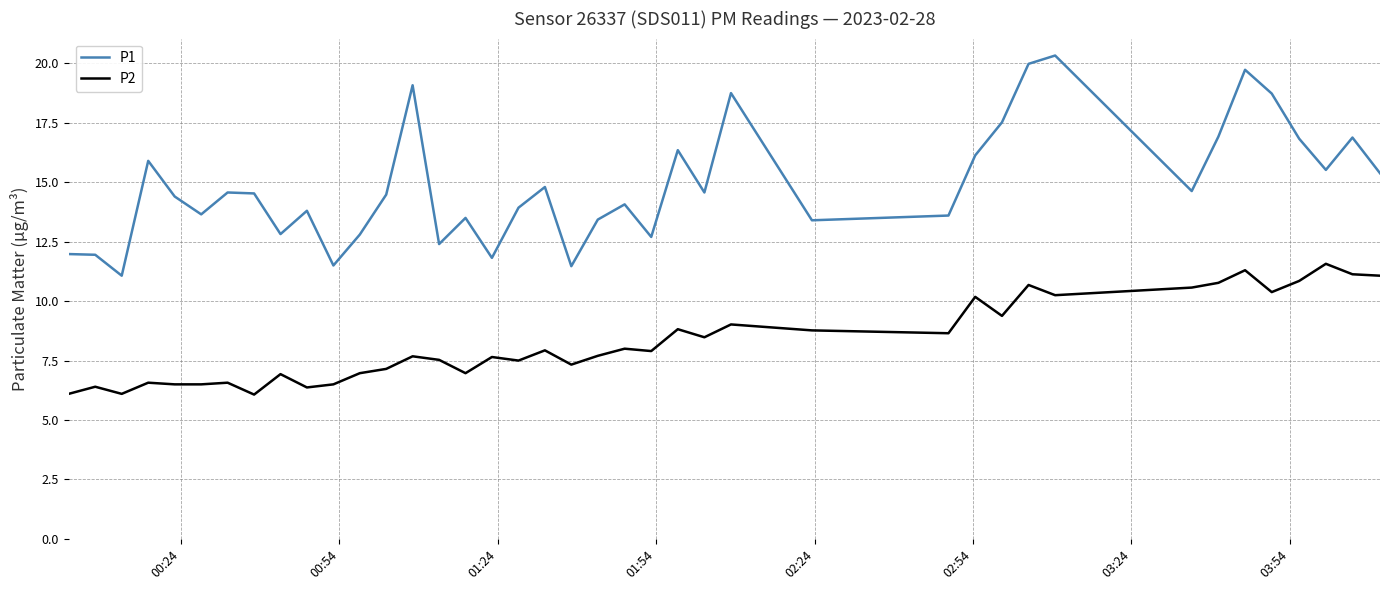

At how many categories does at least one series exceed 13?

30